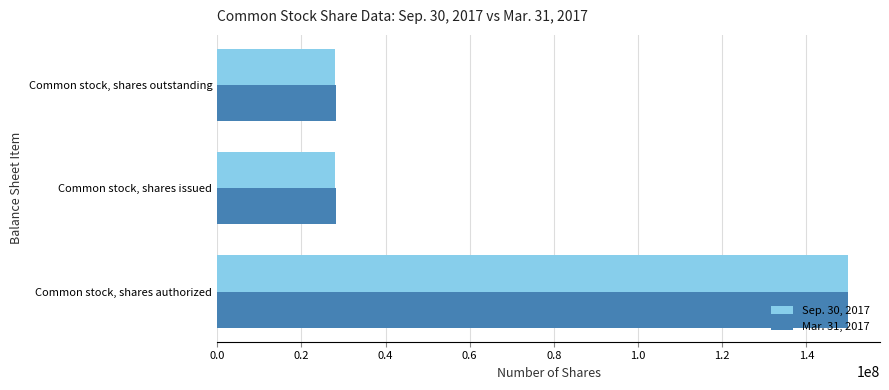

How many Mar. 31, 2017 values are between 28272667 and 150000000?

3